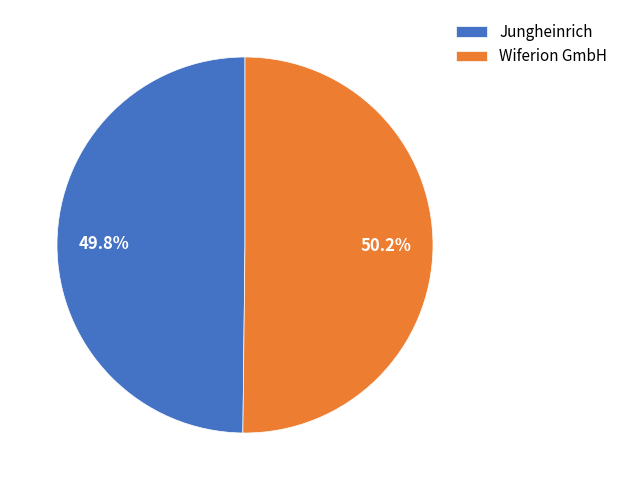

Approximately how many times larger is the value at Wiferion GmbH compared to Jungheinrich?

1.0